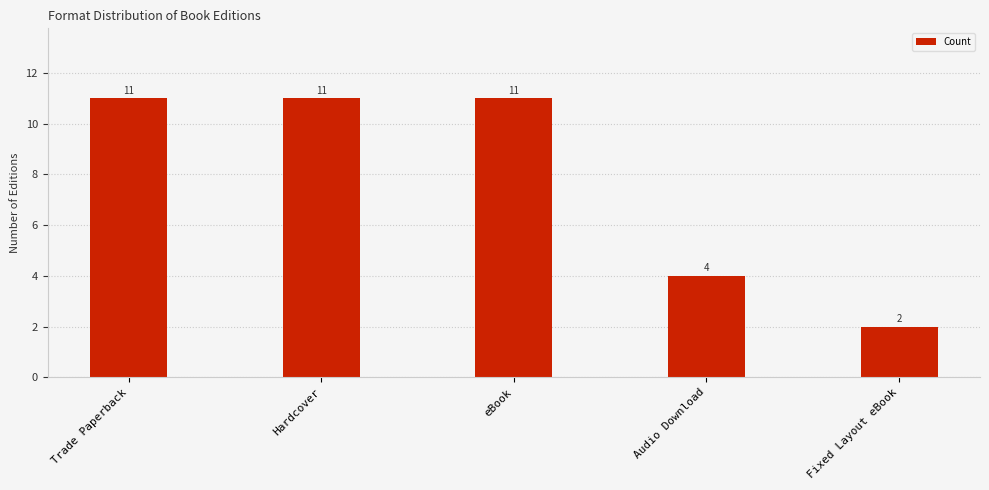

Reading right to left, list all the values displayed in this chart.

Fixed Layout eBook=2	Audio Download=4	eBook=11	Hardcover=11	Trade Paperback=11